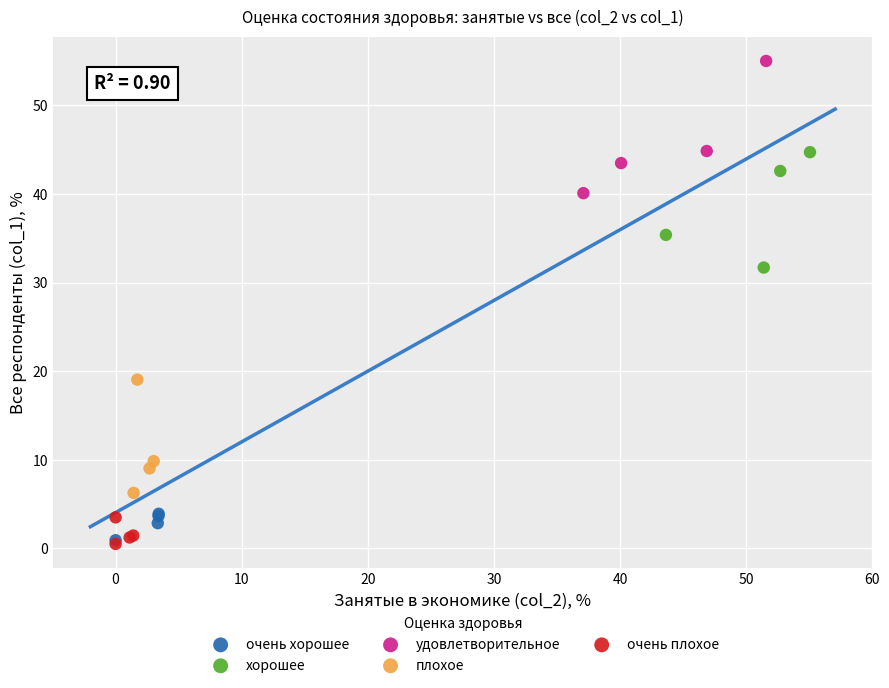

Which series reaches the maximum Y coordinate?

удовлетворительное